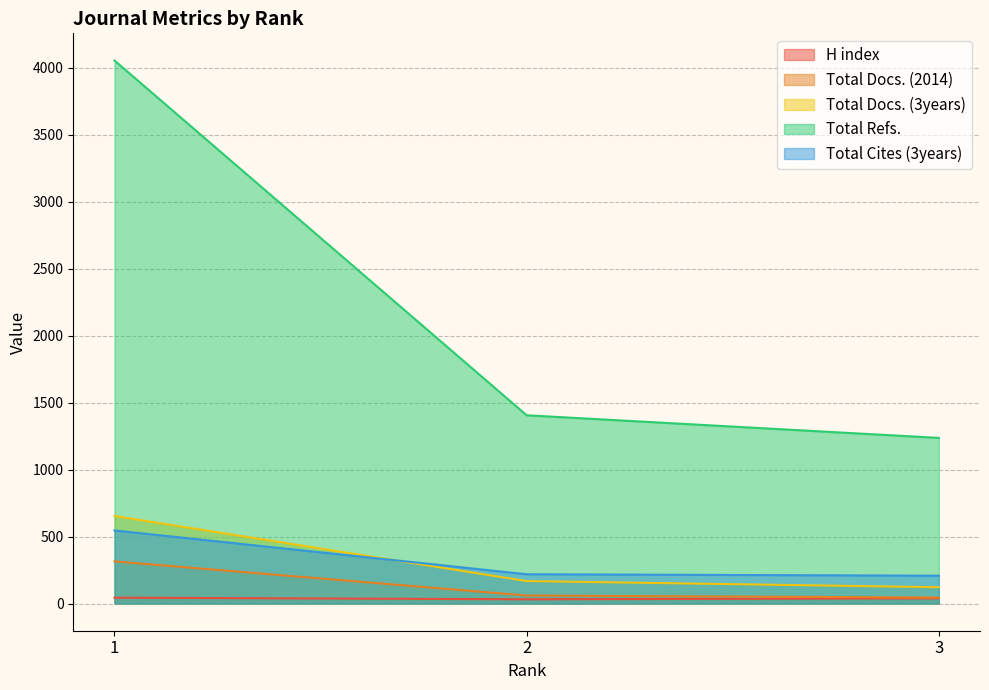

At which label does Total Cites (3years) first exceed 219?

1